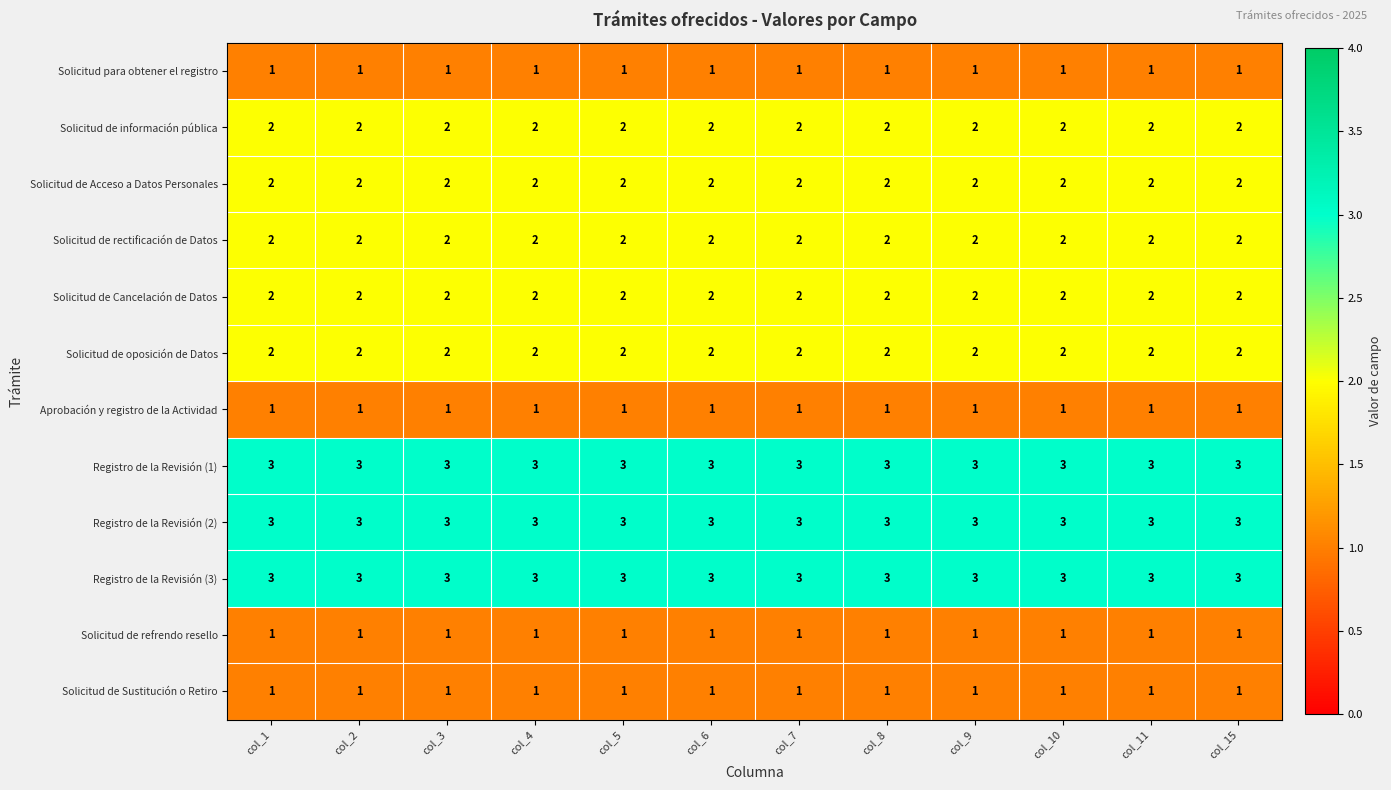

Is the value of Solicitud para obtener el registro at col_4 greater than the value of Registro de la Revisión (2) at col_3?

No